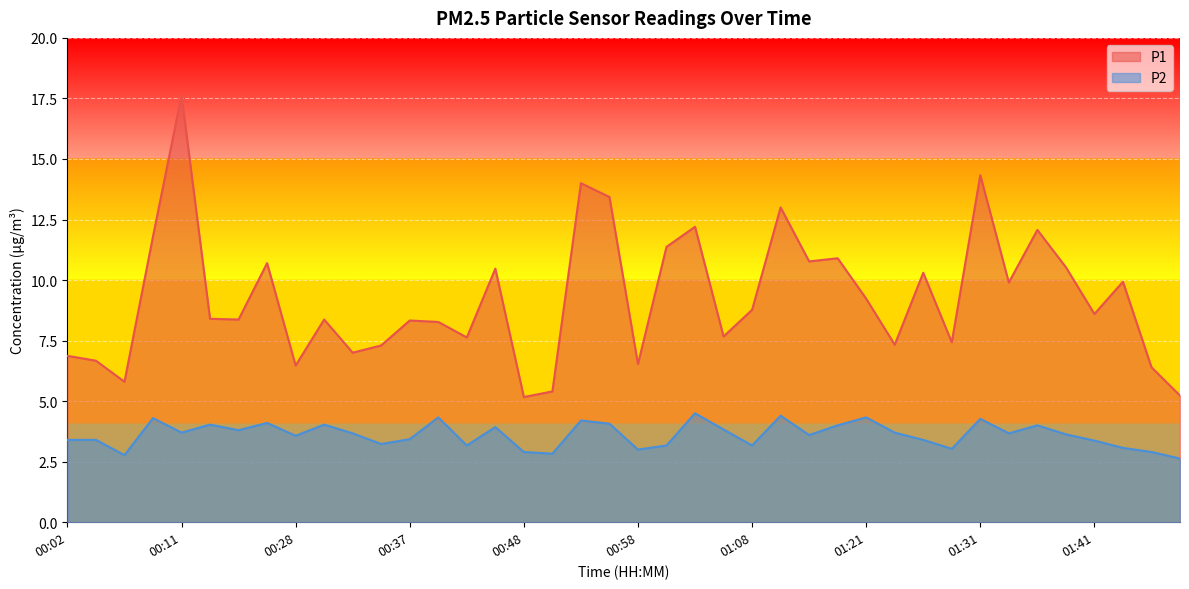

At which category does the chart reach its peak across all series?

00:11